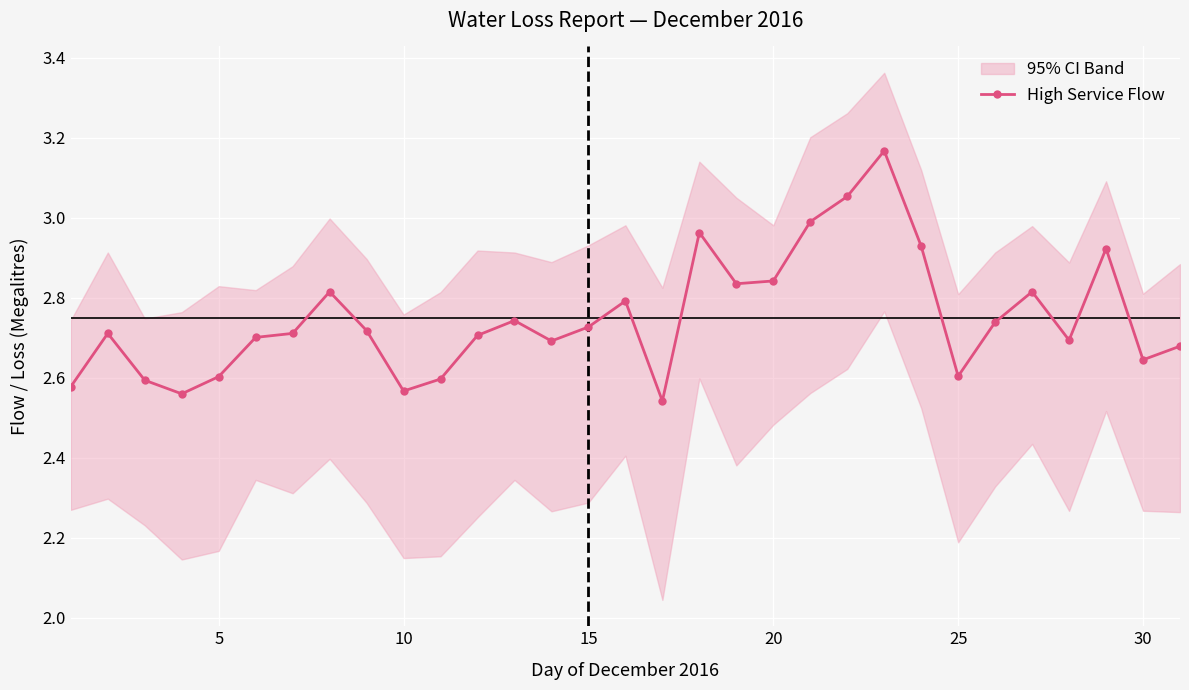

Reading left to right, extract all data points from this chart.

2.6	2.7	2.6	2.6	2.6	2.7	2.7	2.8	2.7	2.6	2.6	2.7	2.7	2.7	2.7	2.8	2.5	3.0	2.8	2.8	3.0	3.1	3.2	2.9	2.6	2.7	2.8	2.7	2.9	2.6	2.7